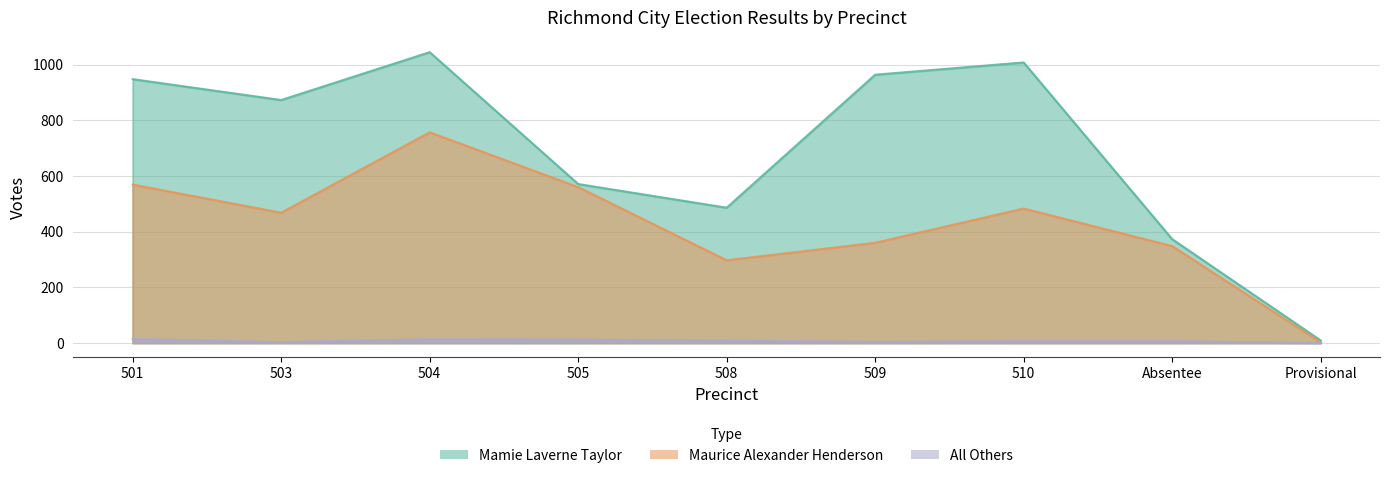

Which category has the highest value in the All Others series?

501